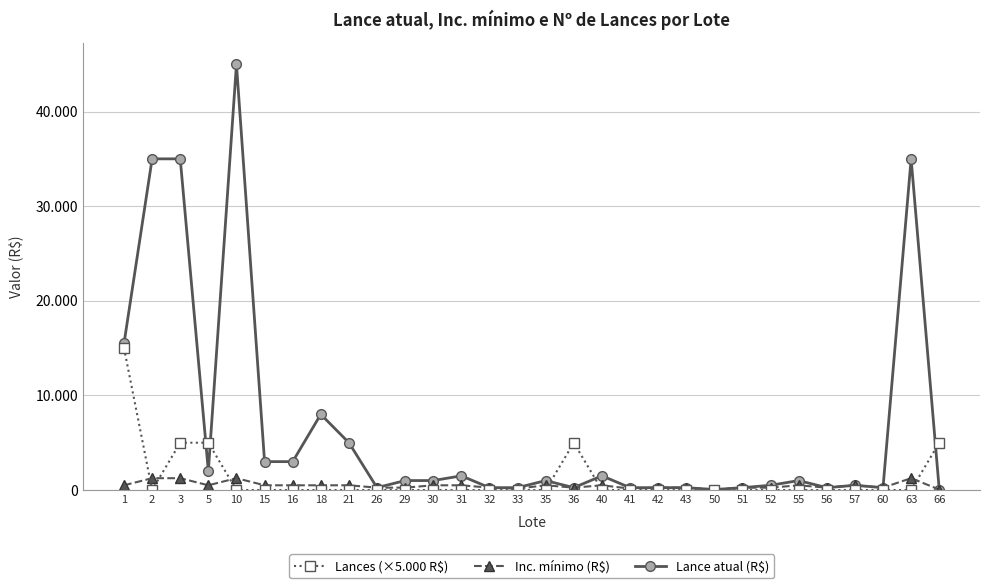

Is this an area chart (filled region under the line)?

No